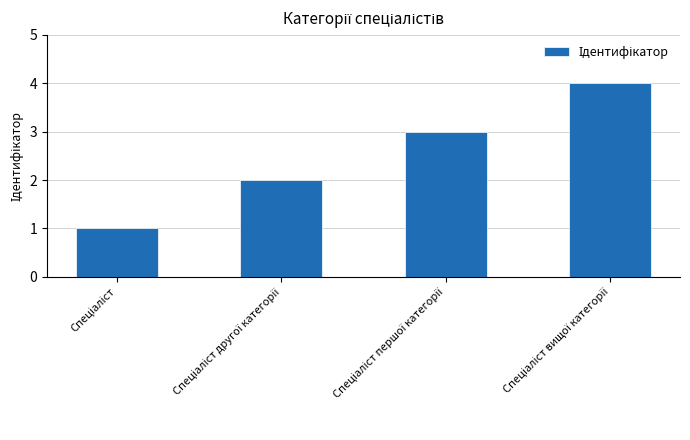

What is the maximum value shown in the chart?

4